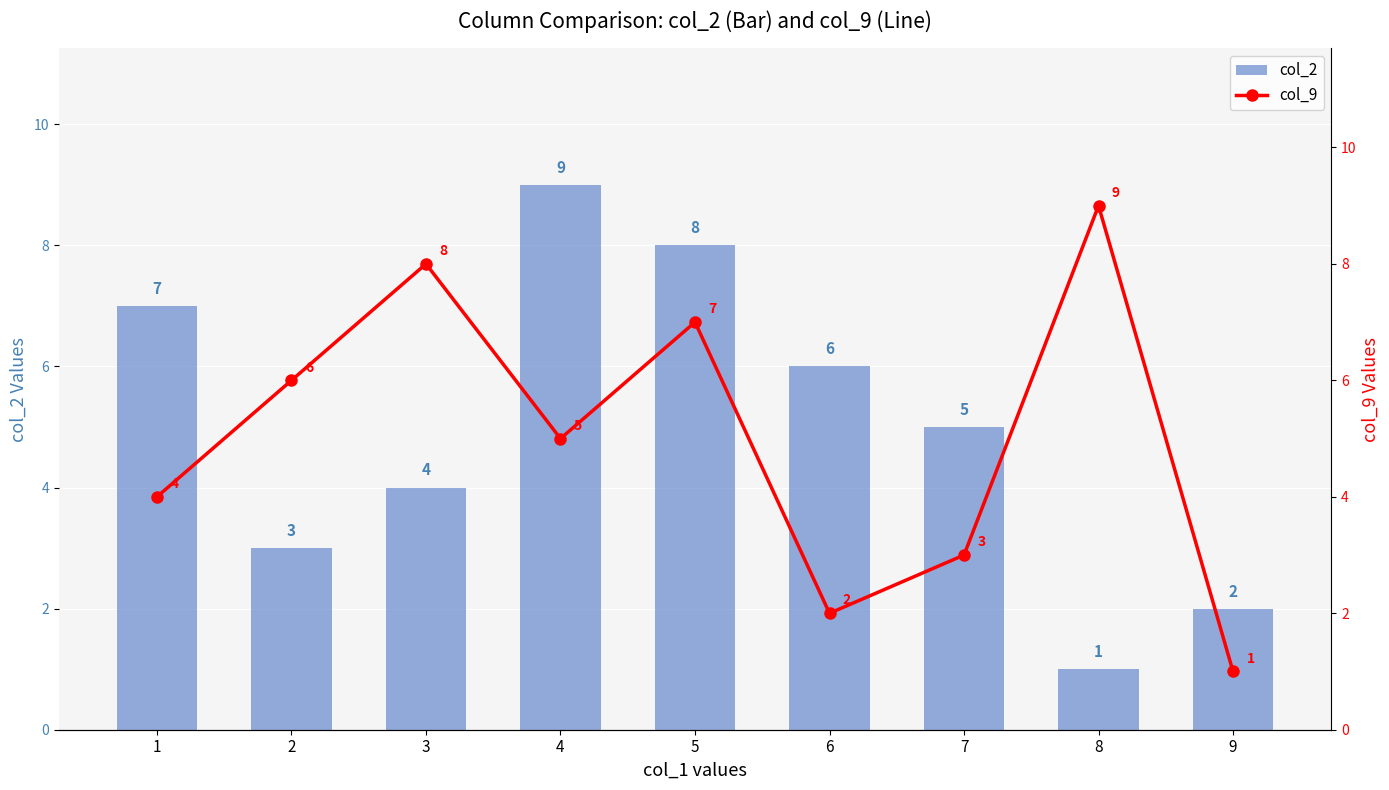

List the labels in order of col_2 value, smallest first.

8, 9, 2, 3, 7, 6, 1, 5, 4